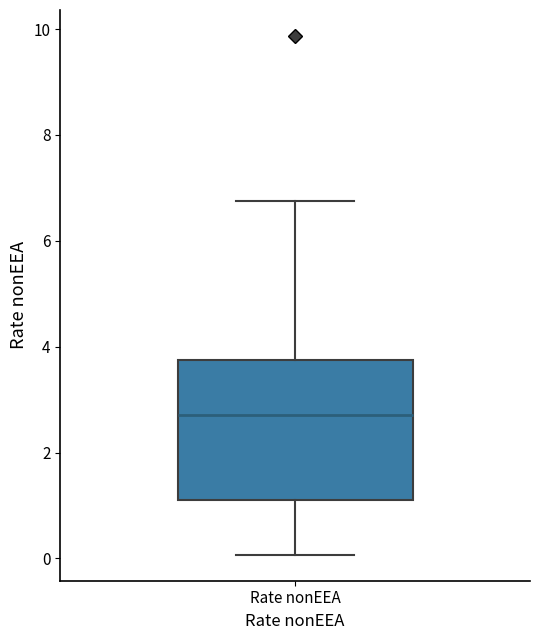

Where is the lower edge of the box for Rate nonEEA on the y-axis? The values are not printed on the chart, so give them approximately, as read against the axis.

1.0